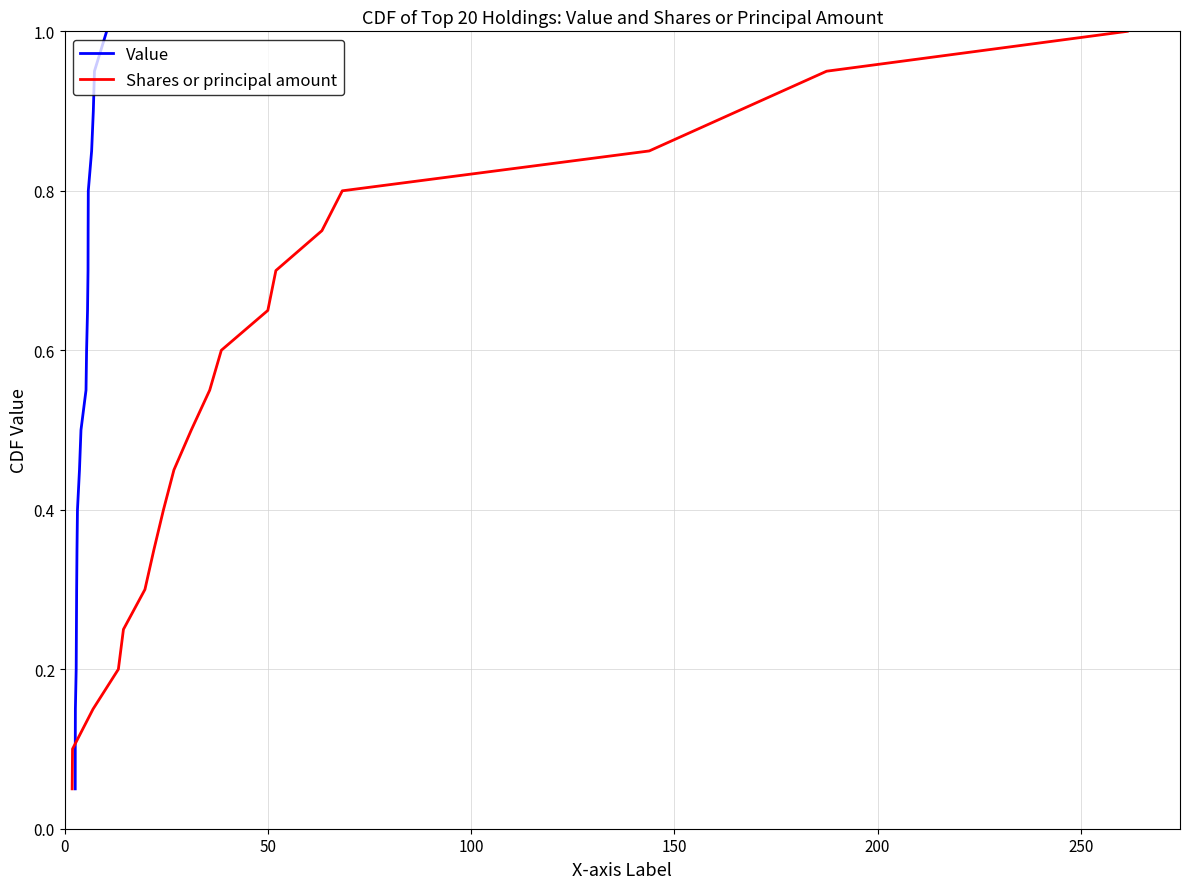

Which series has the largest total across all categories?

Value